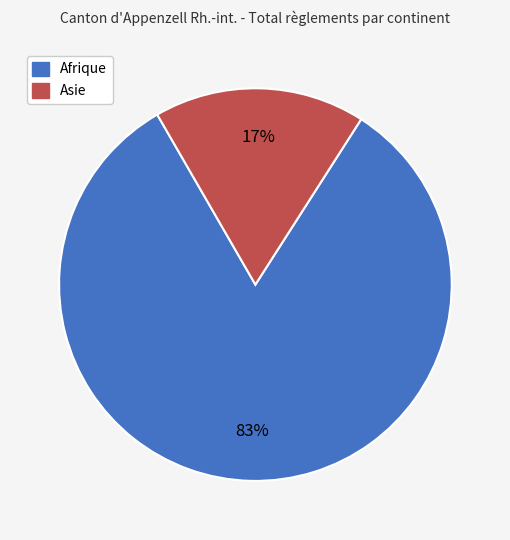

To the nearest percent, what is the average slice percentage?

50%